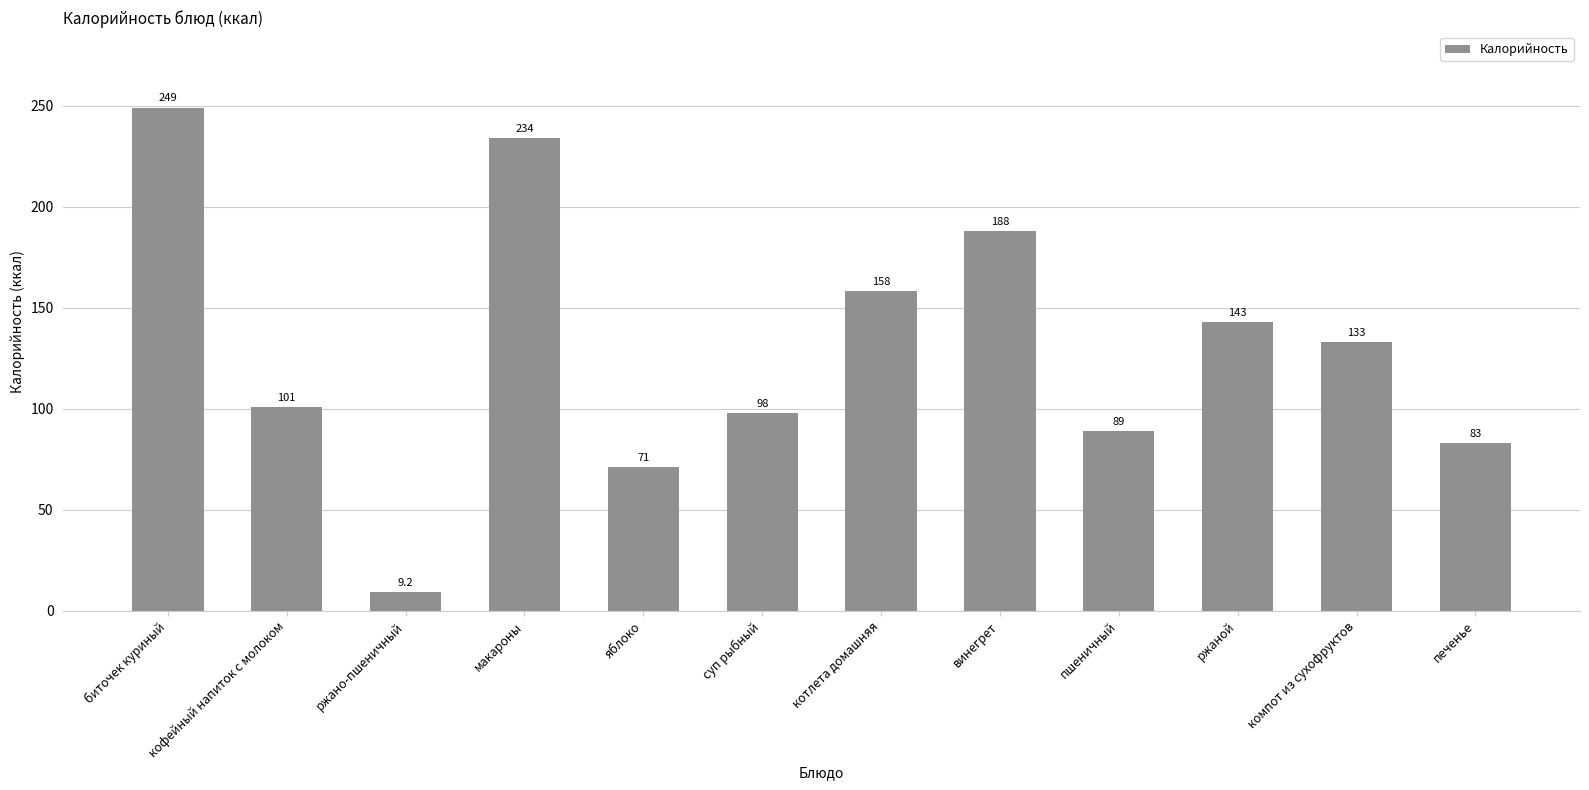

At which label does the data first exceed 133?

биточек куриный